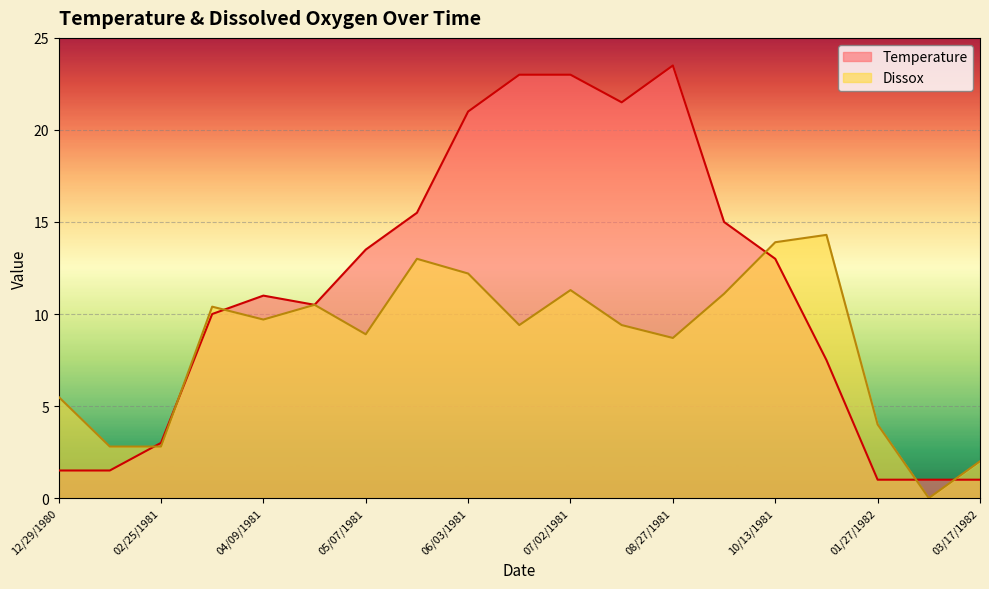

How many series are shown in this chart?

2